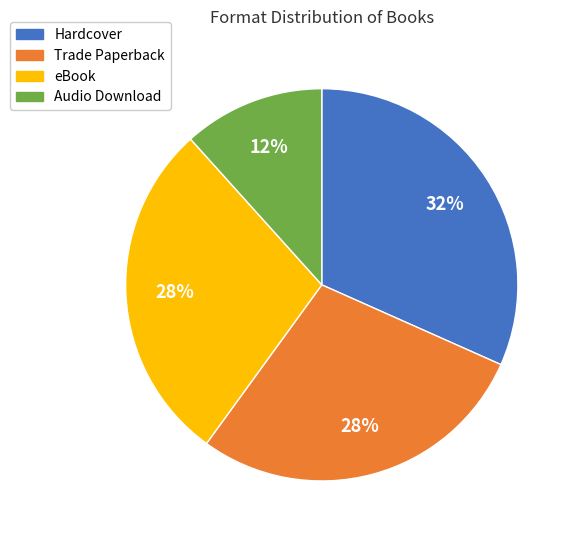

To the nearest percent, what is the average slice percentage?

25%